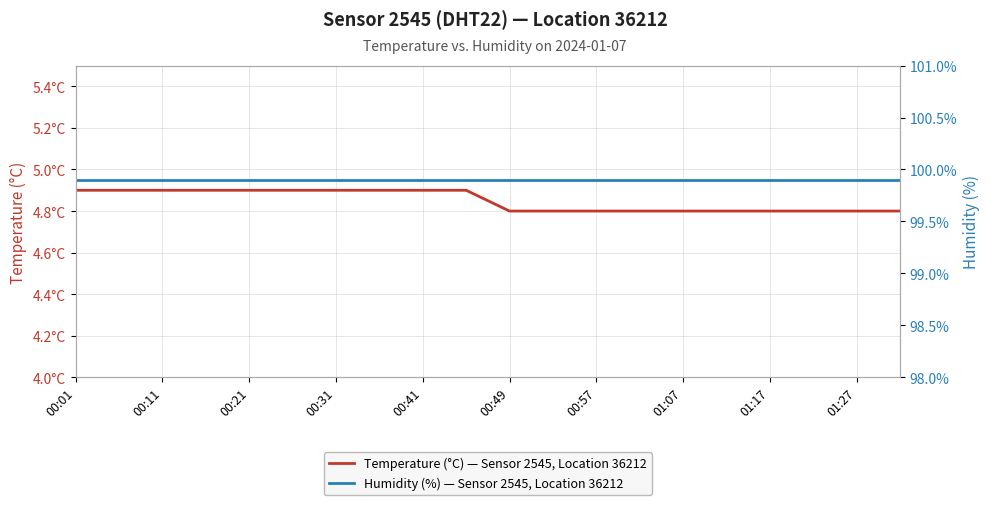

What is the minimum value shown in the chart?

4.8